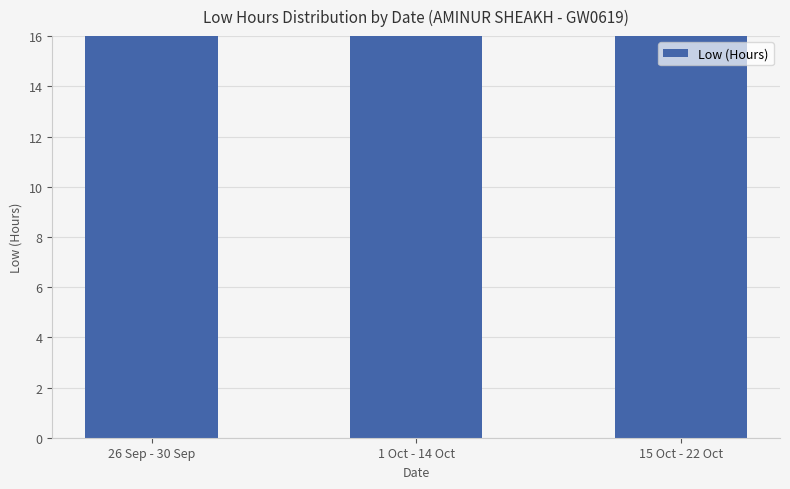

The value at 1 Oct - 14 Oct is 143.9. True or false?

True